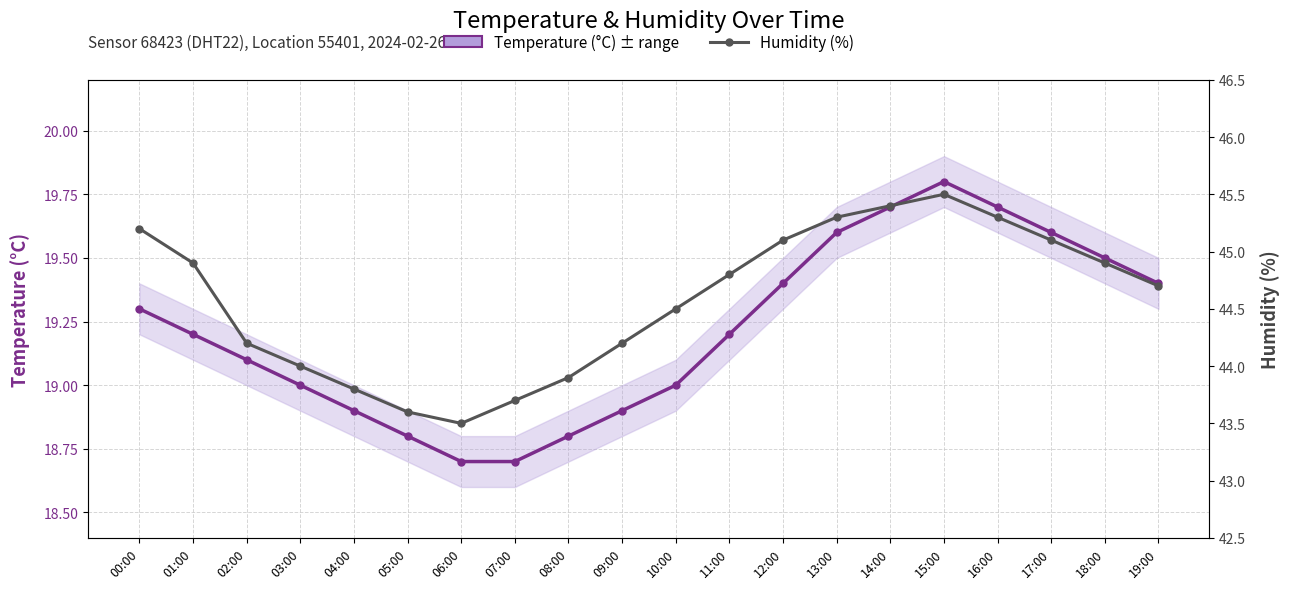

What is the difference between the Humidity (%) values at 11:00 and 17:00?

0.3